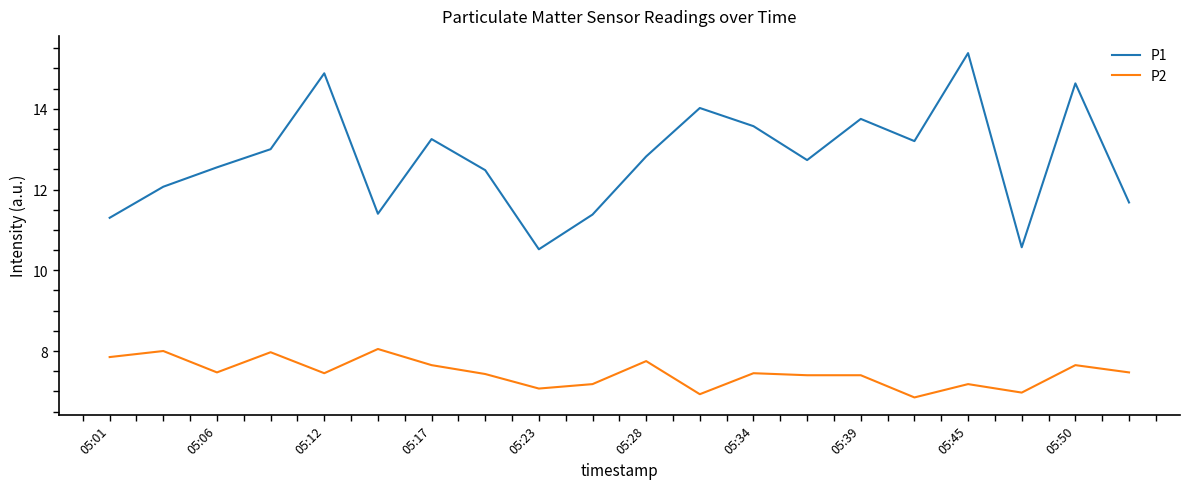

Which series has the widest spread of values?

P1